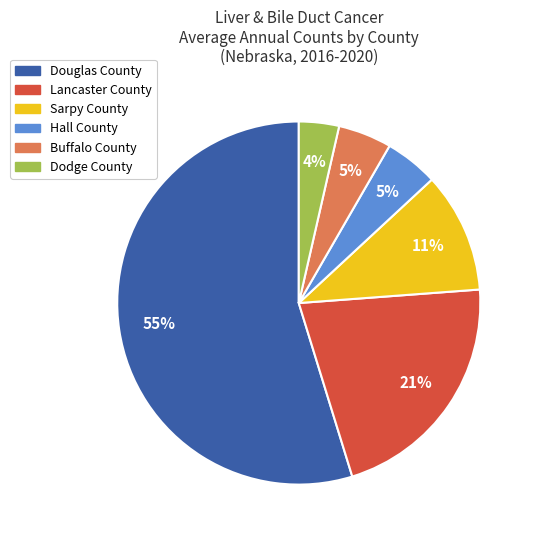

Which has a higher value, Douglas County or Lancaster County?

Douglas County